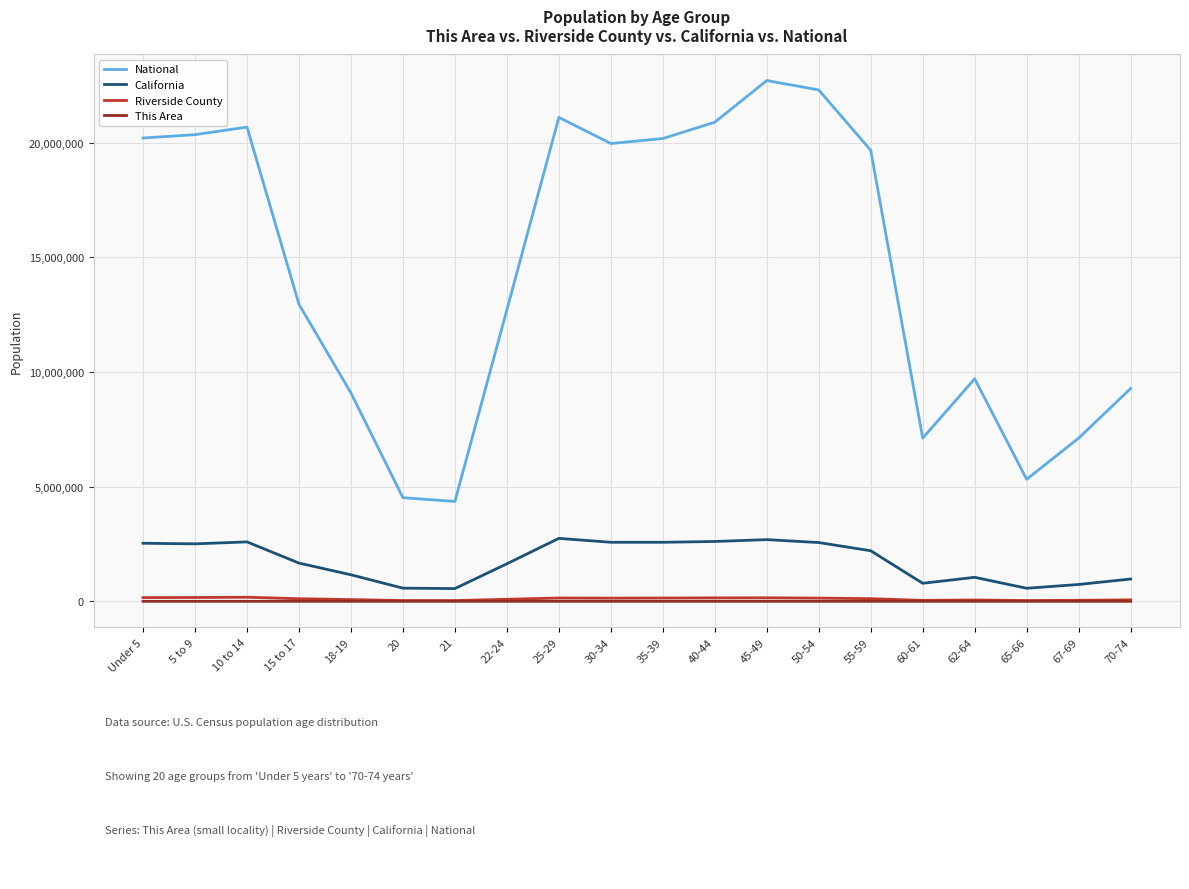

True or false: Riverside County and National intersect in this chart.

False